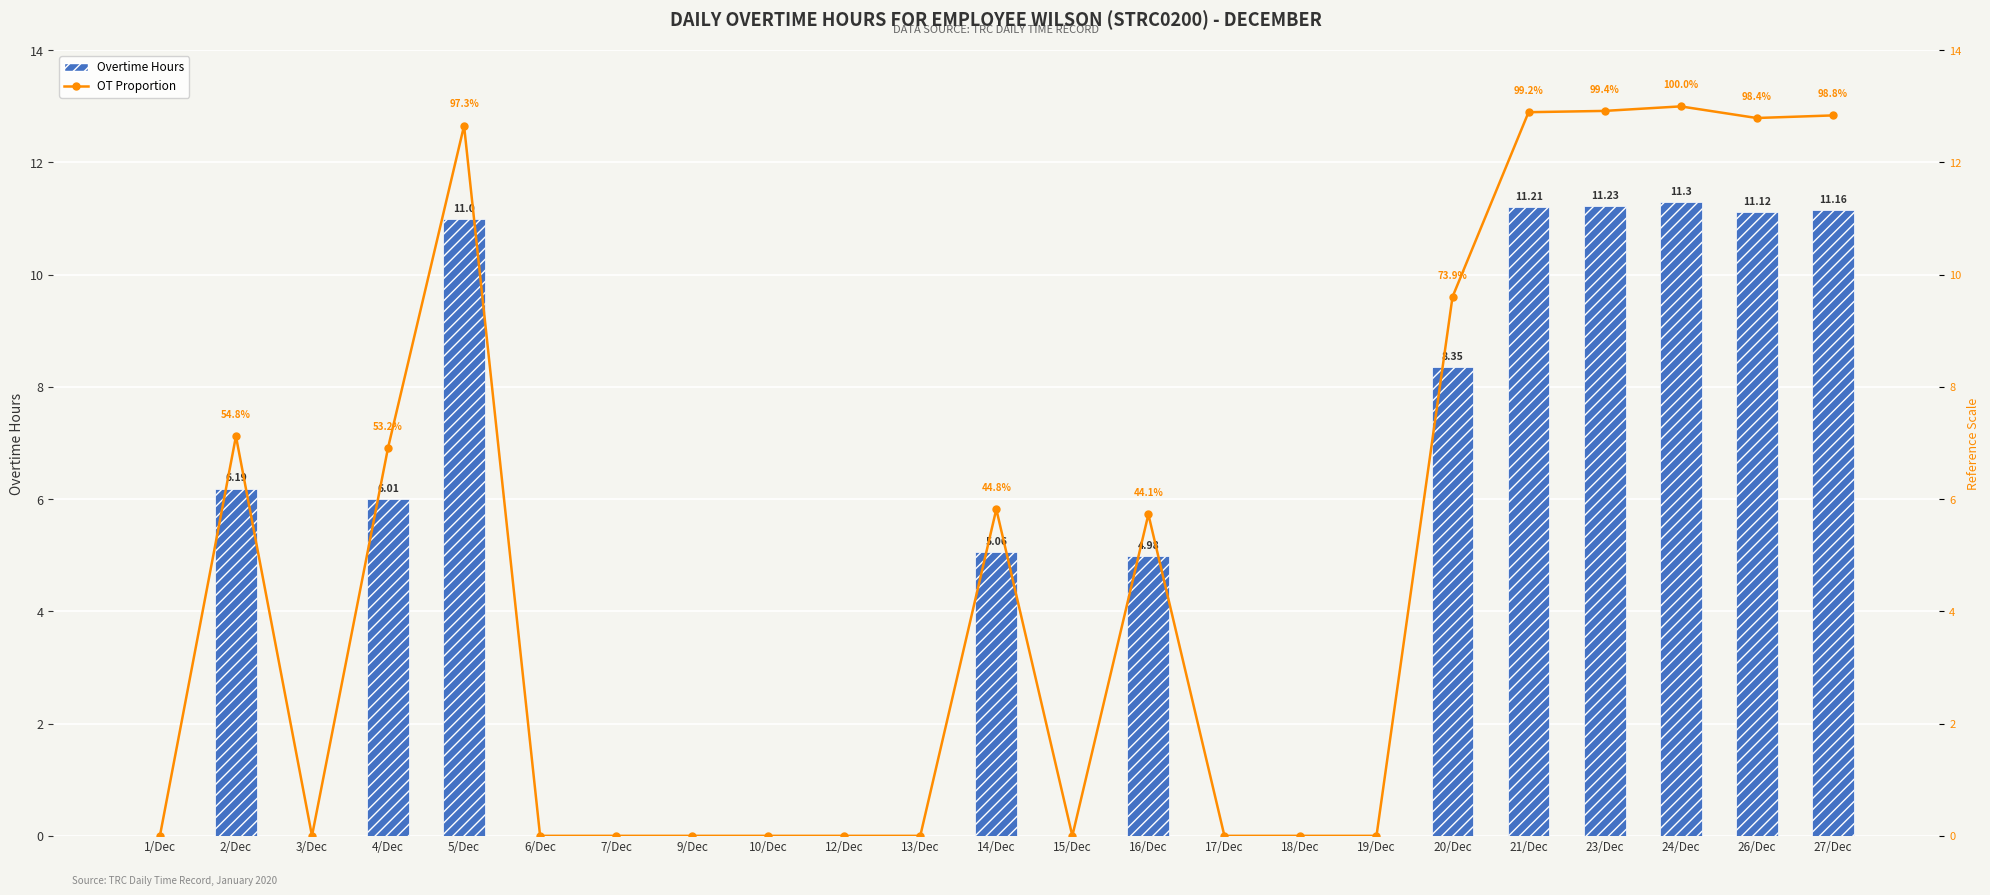

Is the value of Overtime Hours at 26/Dec greater than the value of OT Proportion at 21/Dec?

No